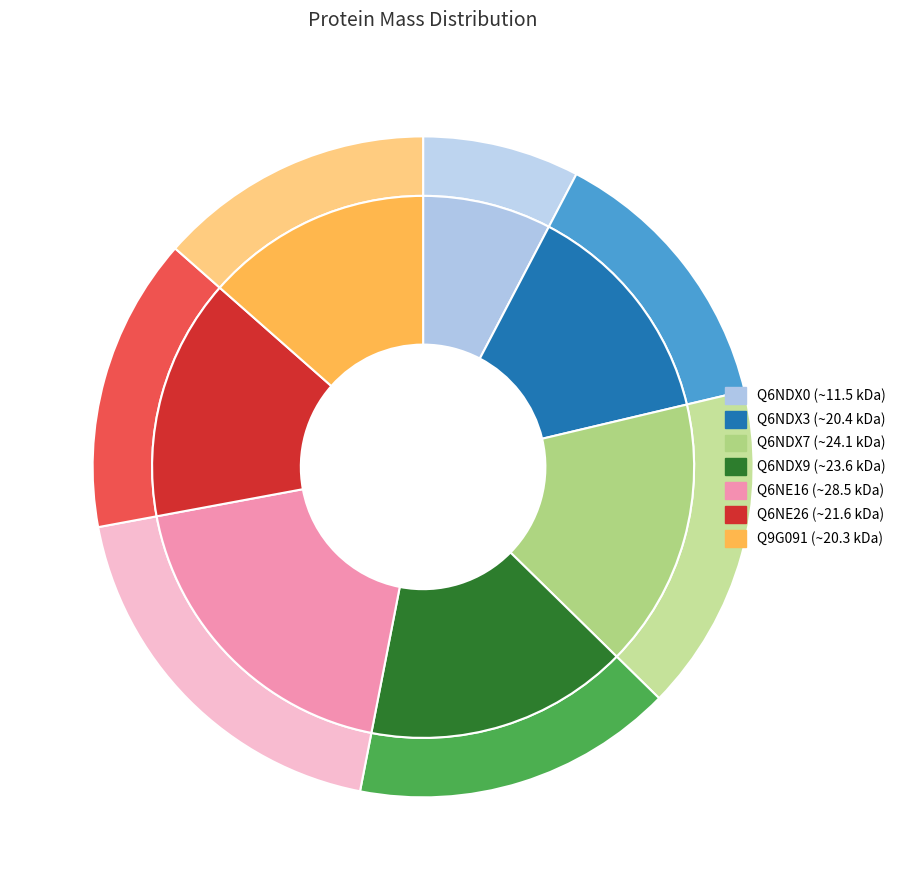

What is the smallest slice in the pie chart?

Q6NDX0